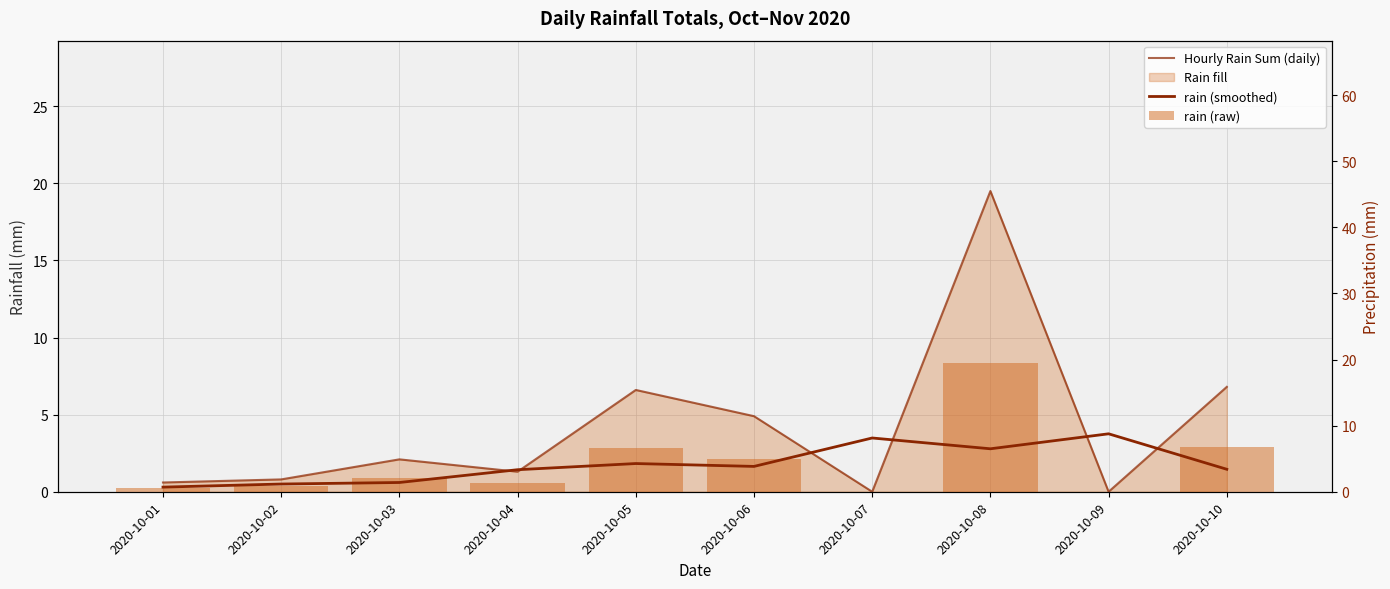

Which has a higher value, 2020-10-08 or 2020-10-01?

2020-10-08